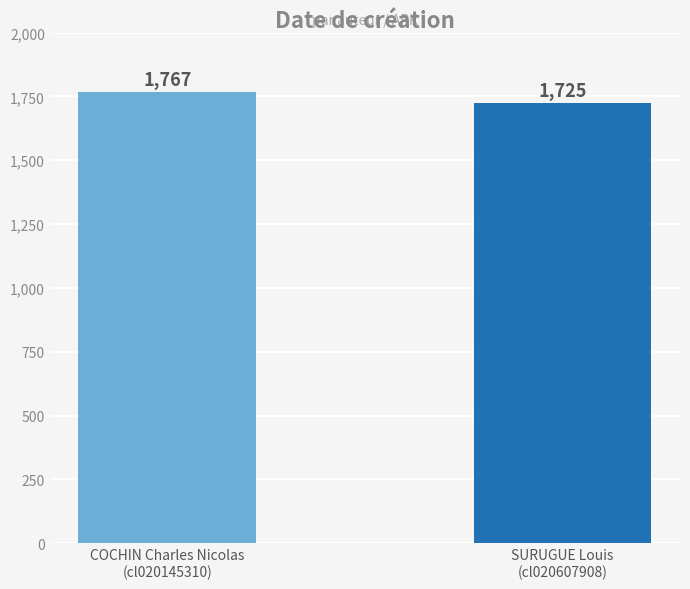

Are the bars grouped side by side (vs. stacked)?

No